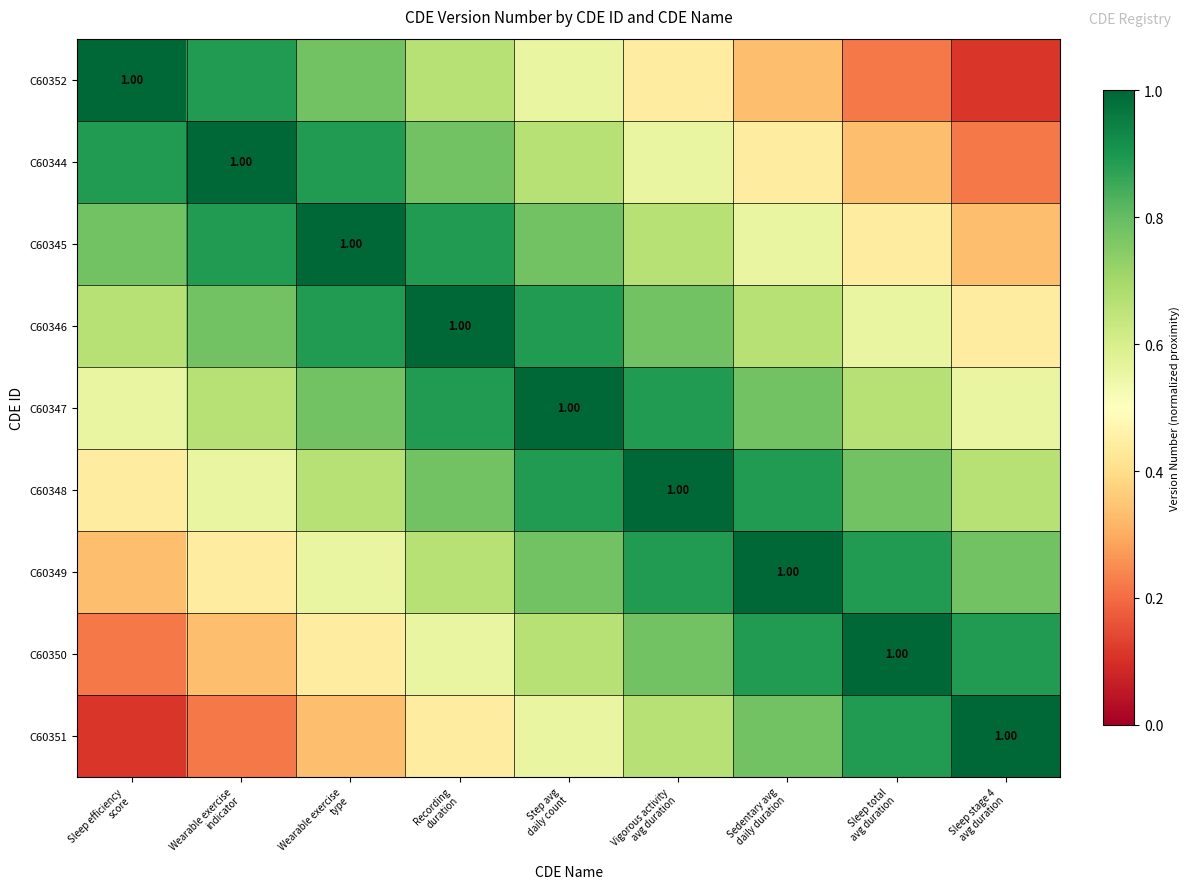

The C60347 series shows 1.5 at Recording duration. True or false?

False